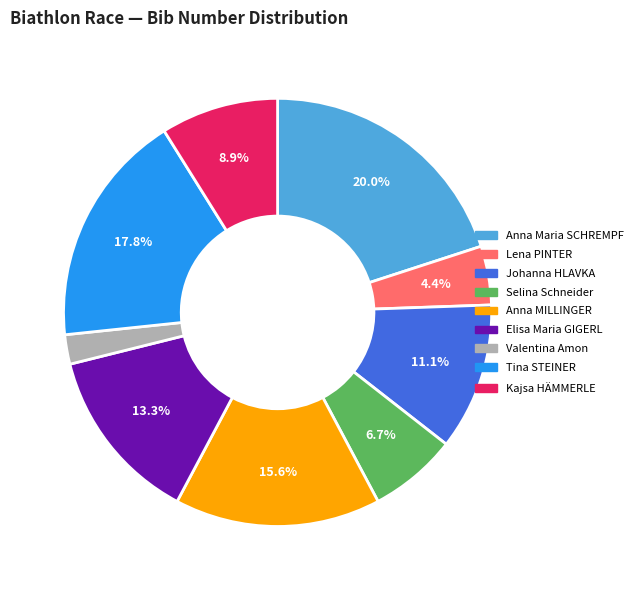

To the nearest percent, what is the difference between the Valentina Amon and Elisa Maria GIGERL slice percentages?

11%